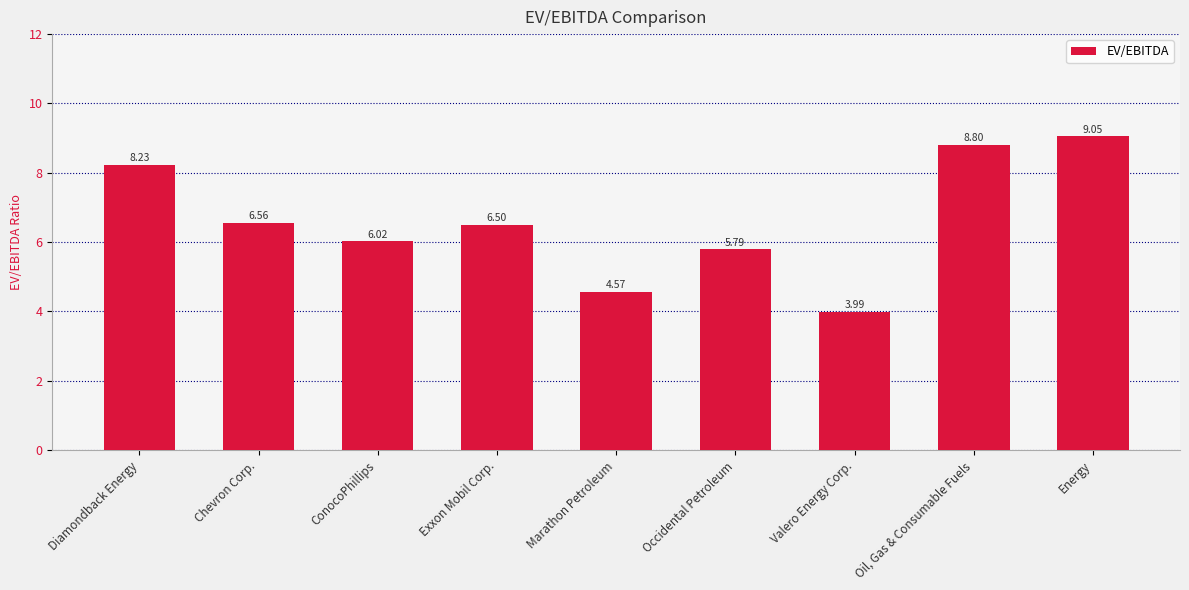

Rank the categories by value from highest to lowest.

Energy, Oil, Gas & Consumable Fuels, Diamondback Energy, Chevron Corp., Exxon Mobil Corp., ConocoPhillips, Occidental Petroleum, Marathon Petroleum, Valero Energy Corp.